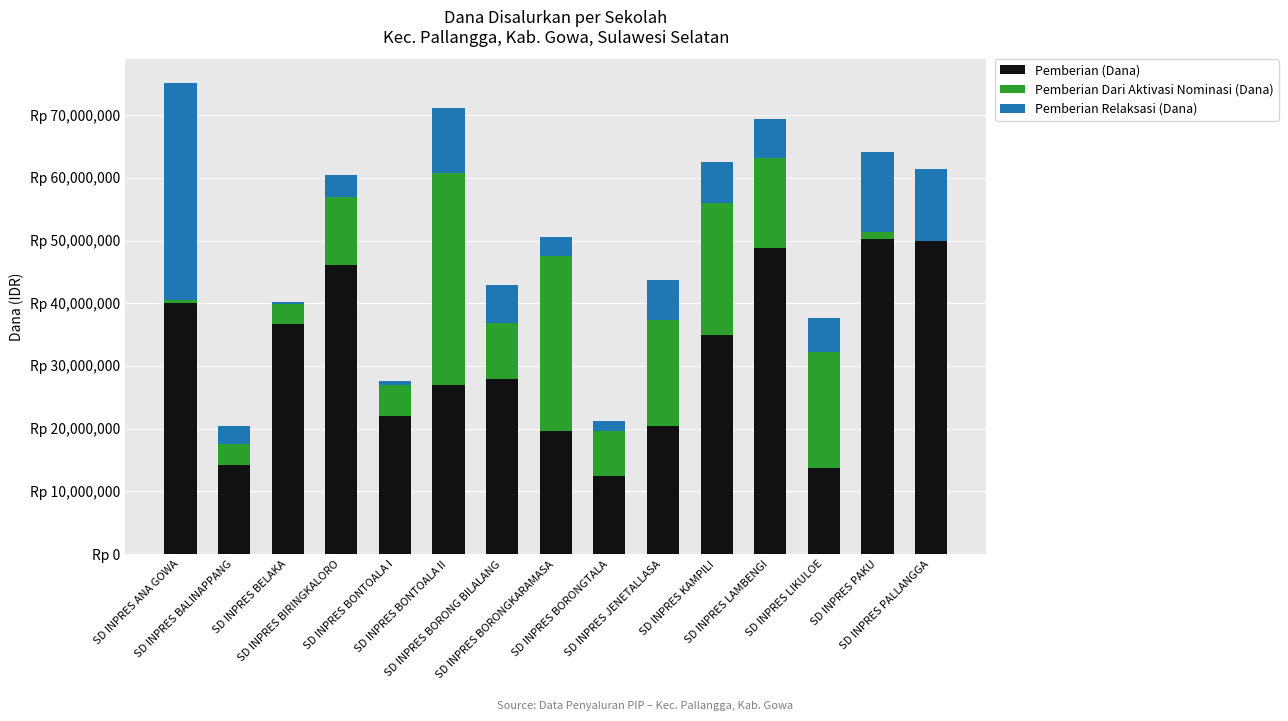

True or false: Pemberian (Dana) has a value of 50175000 at SD INPRES PAKU.

True